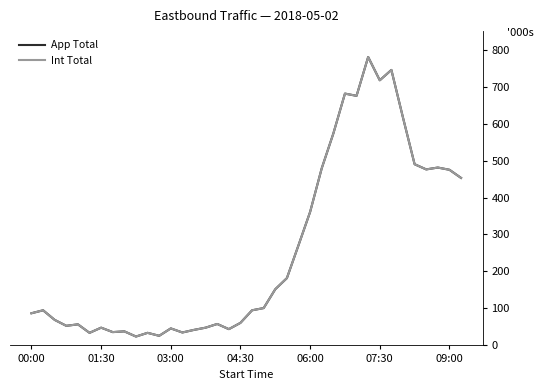

Does the chart display data point markers on the line(s)?

No